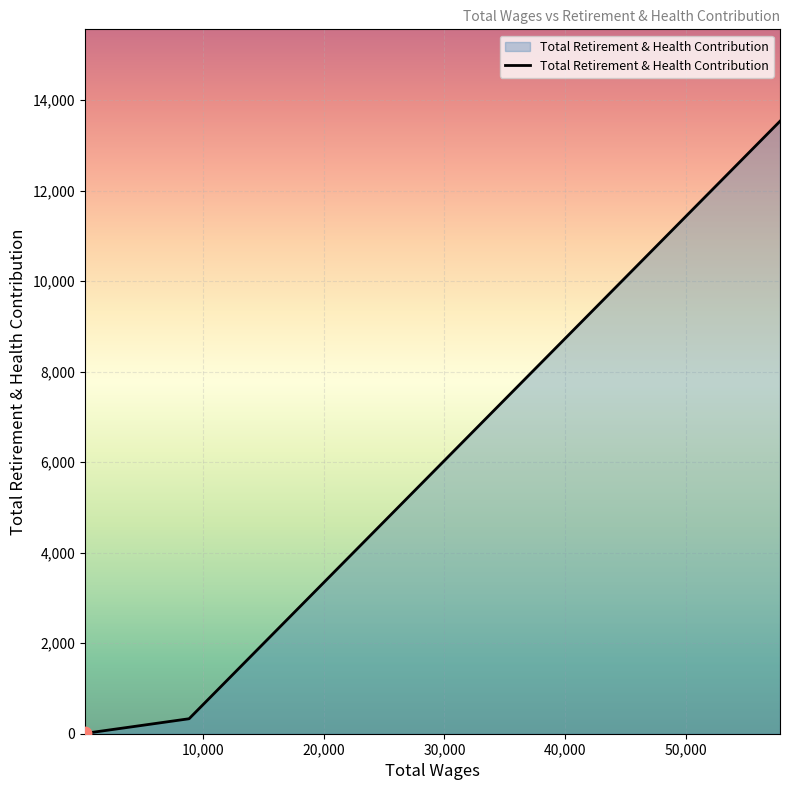

What is the difference between the maximum and minimum values?

13526